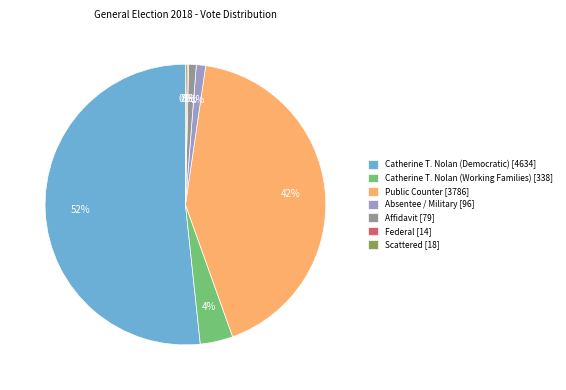

Which has a higher value, Catherine T. Nolan (Working Families) [338] or Absentee / Military [96]?

Catherine T. Nolan (Working Families) [338]